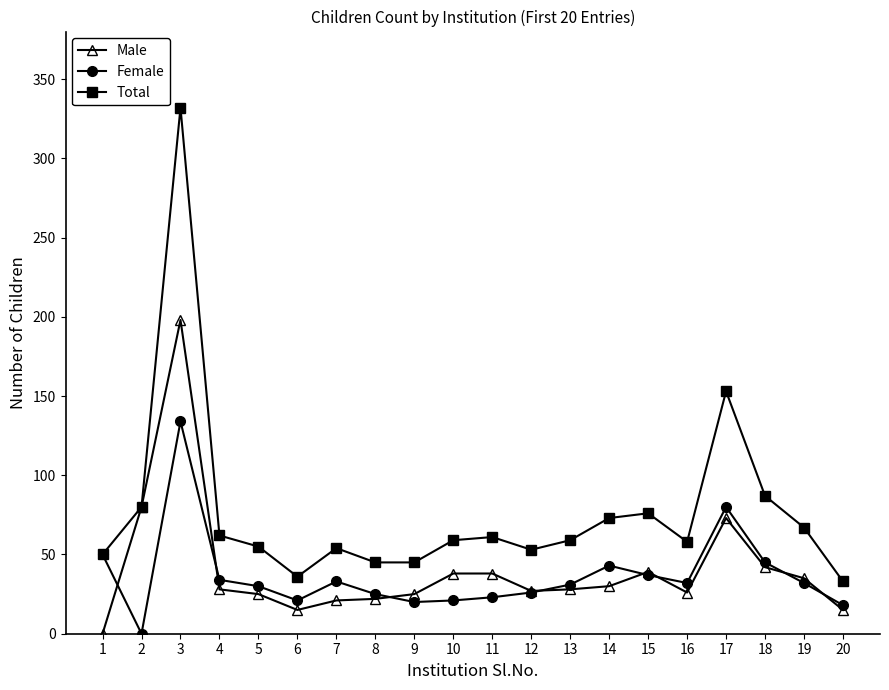

List the series in order of their peak value, lowest first.

Female, Male, Total